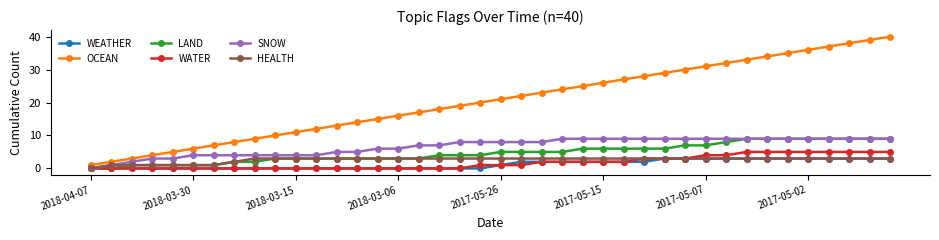

True or false: OCEAN and WATER intersect in this chart.

False